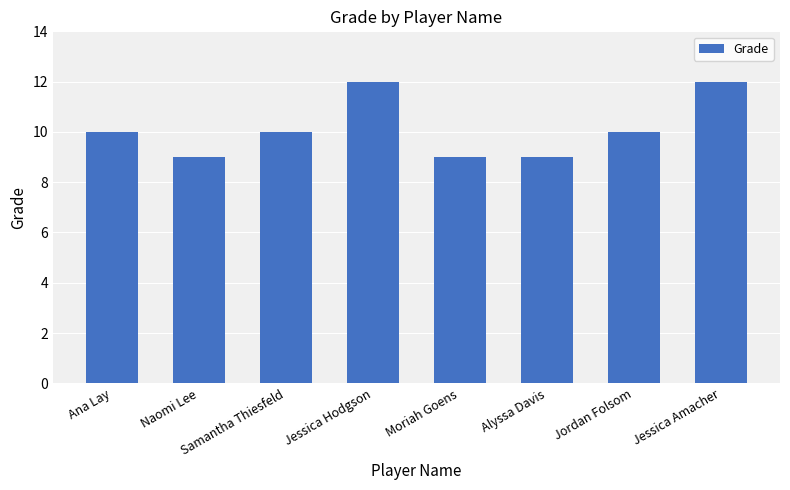

What is the change in value from Naomi Lee to Jessica Amacher?

+3